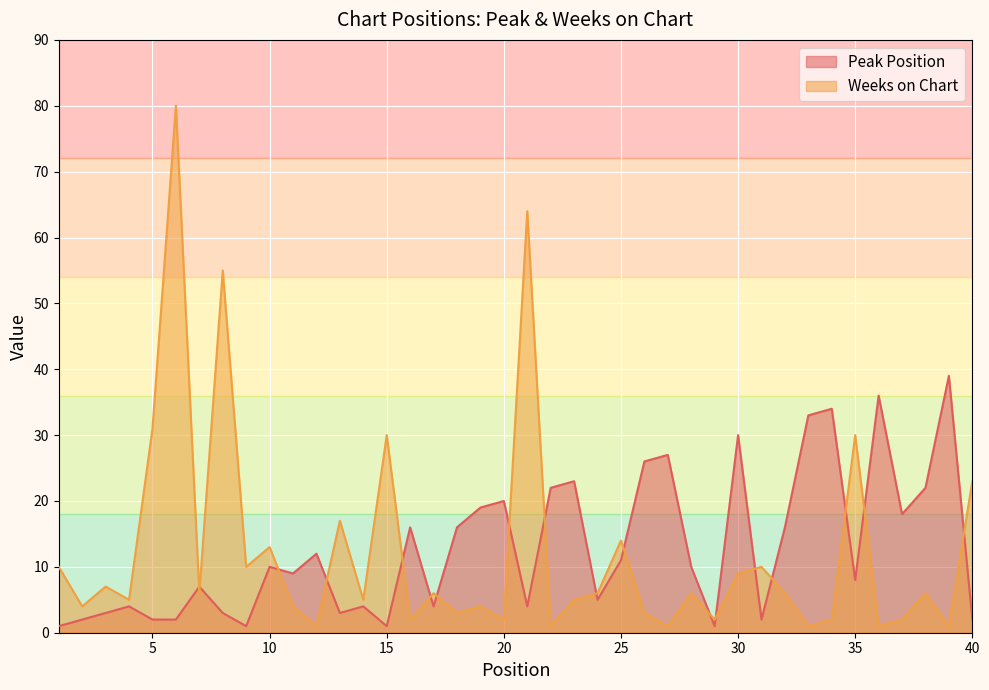

How many data points in Weeks on Chart are less than 6?

19